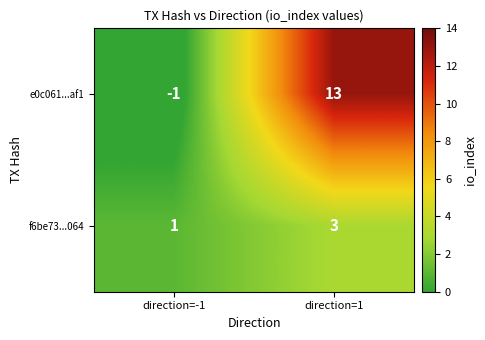

Reading right to left, list all the values displayed in this chart.

e0c061...af1: 13	-1
f6be73...064: 3	1